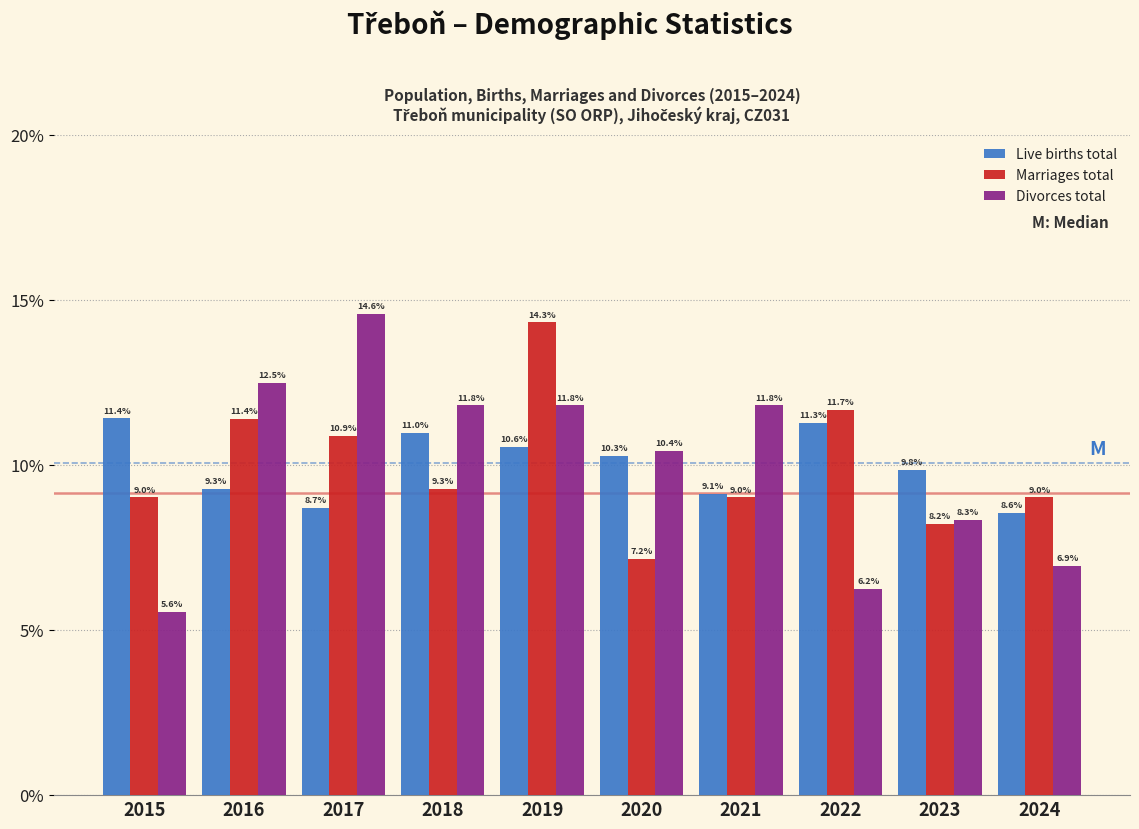

What is the smallest value displayed?

5.6